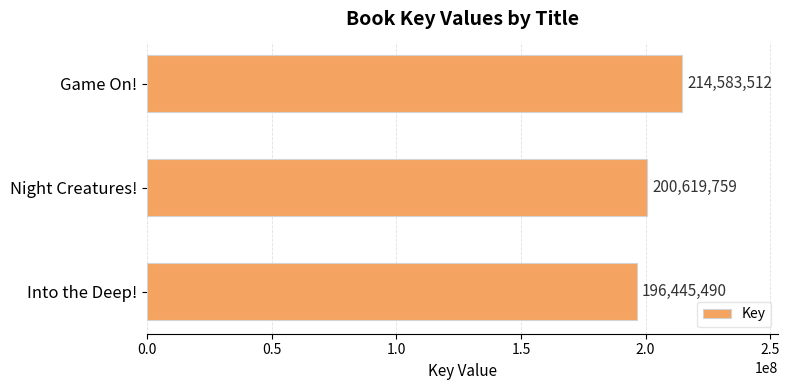

Is it true that the value at Into the Deep! is 196445490?

True